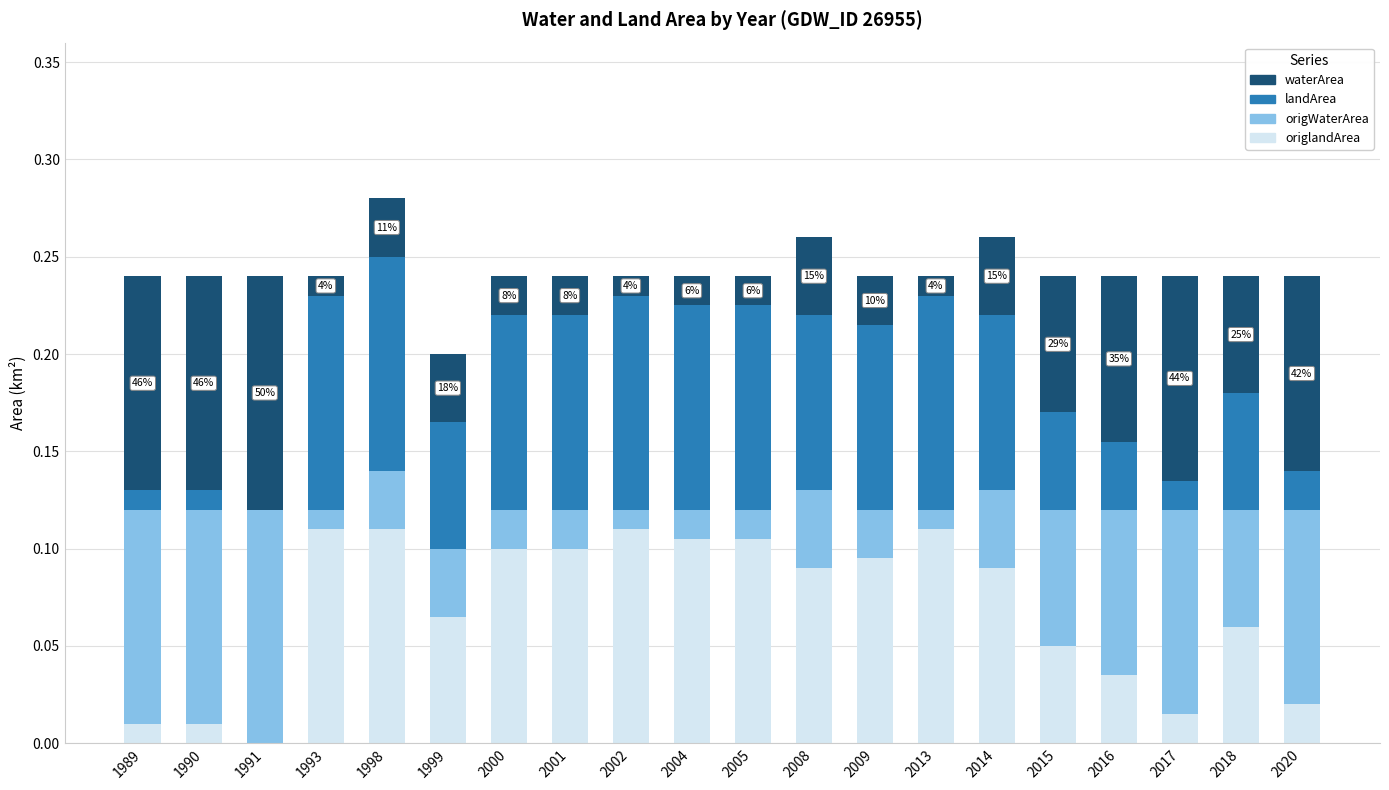

Are the bars grouped side by side (vs. stacked)?

No